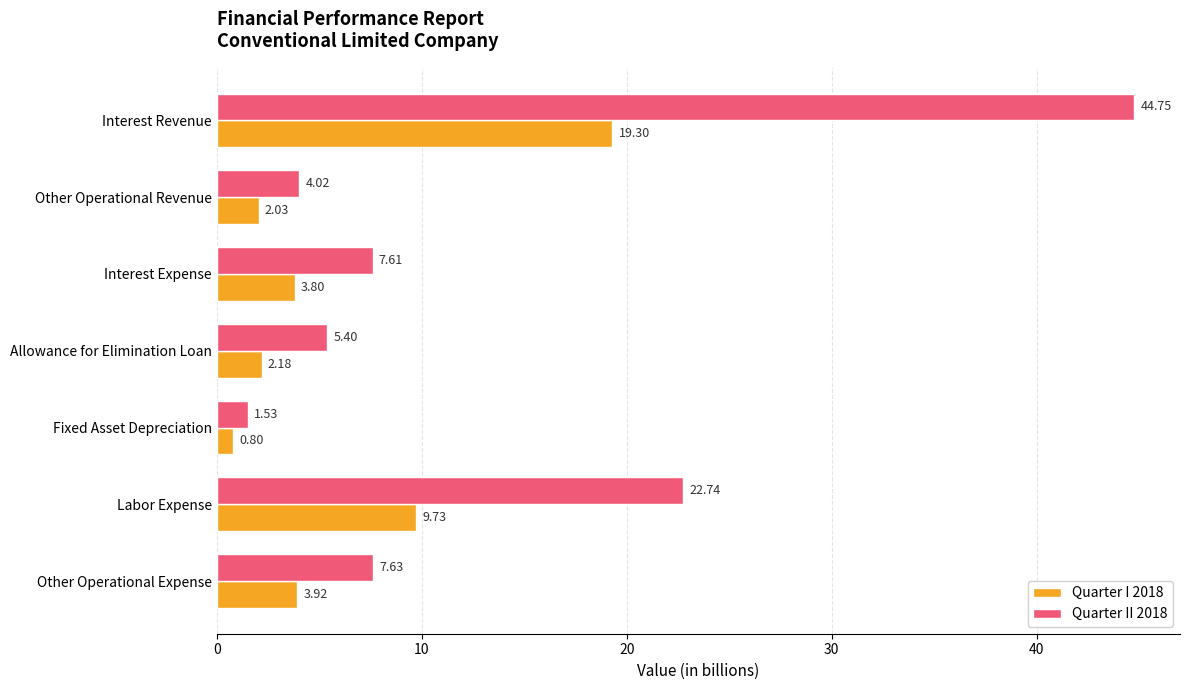

Which category has the highest value across all series?

Interest Revenue